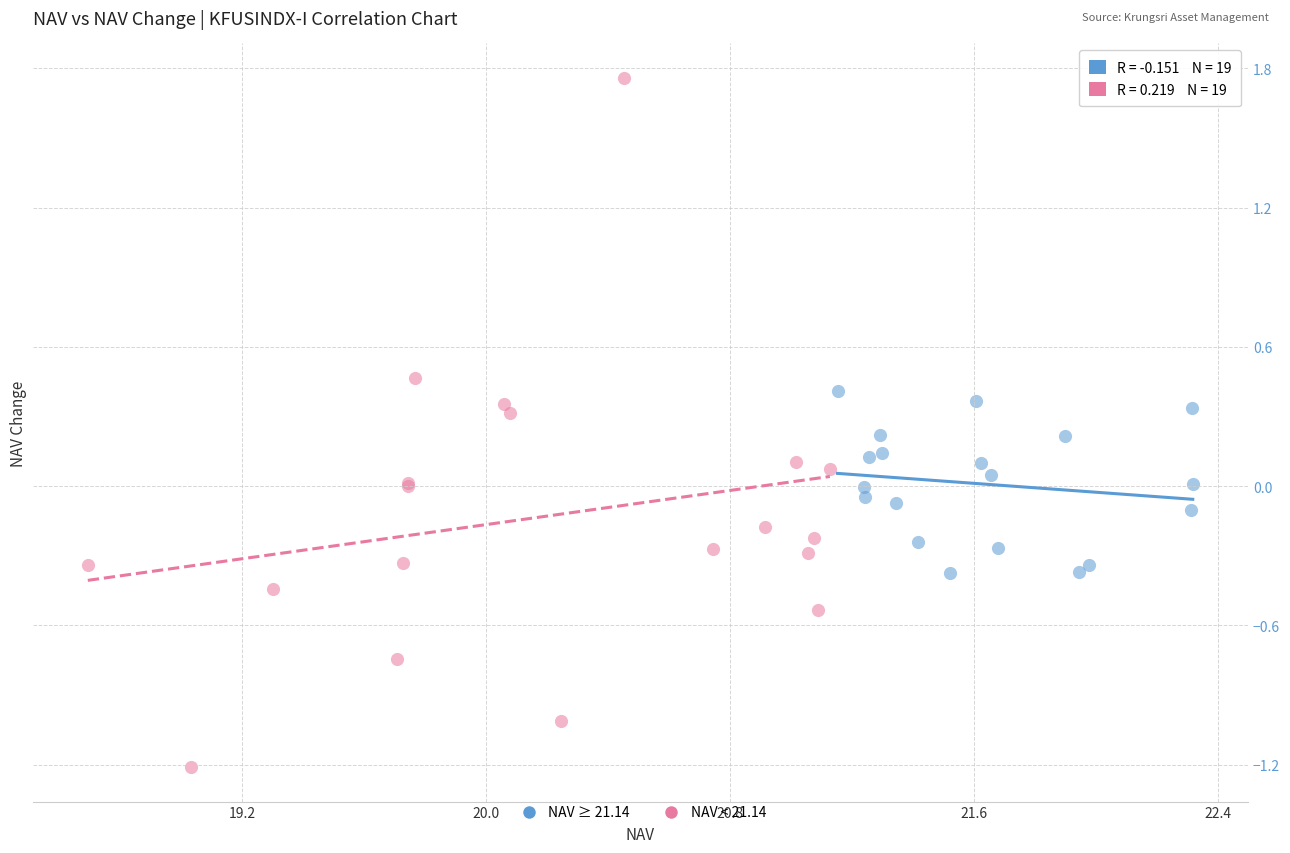

What are all the series names shown in the legend?

NAV ≥ 21.14, NAV < 21.14